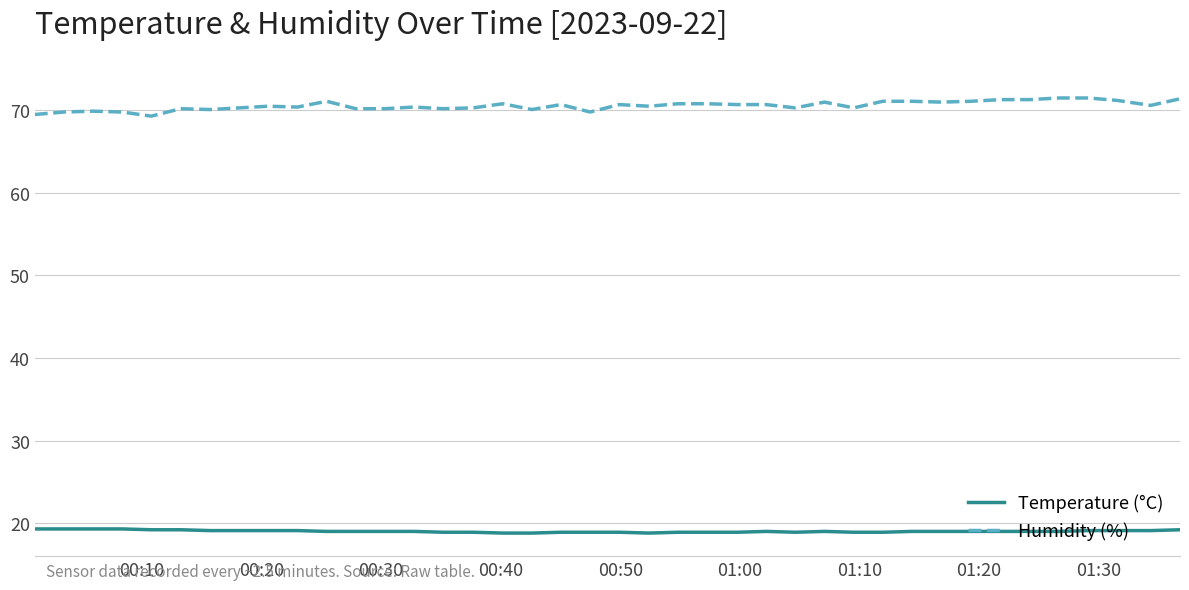

Rank the series by their maximum value, from lowest to highest.

Temperature (°C), Humidity (%)